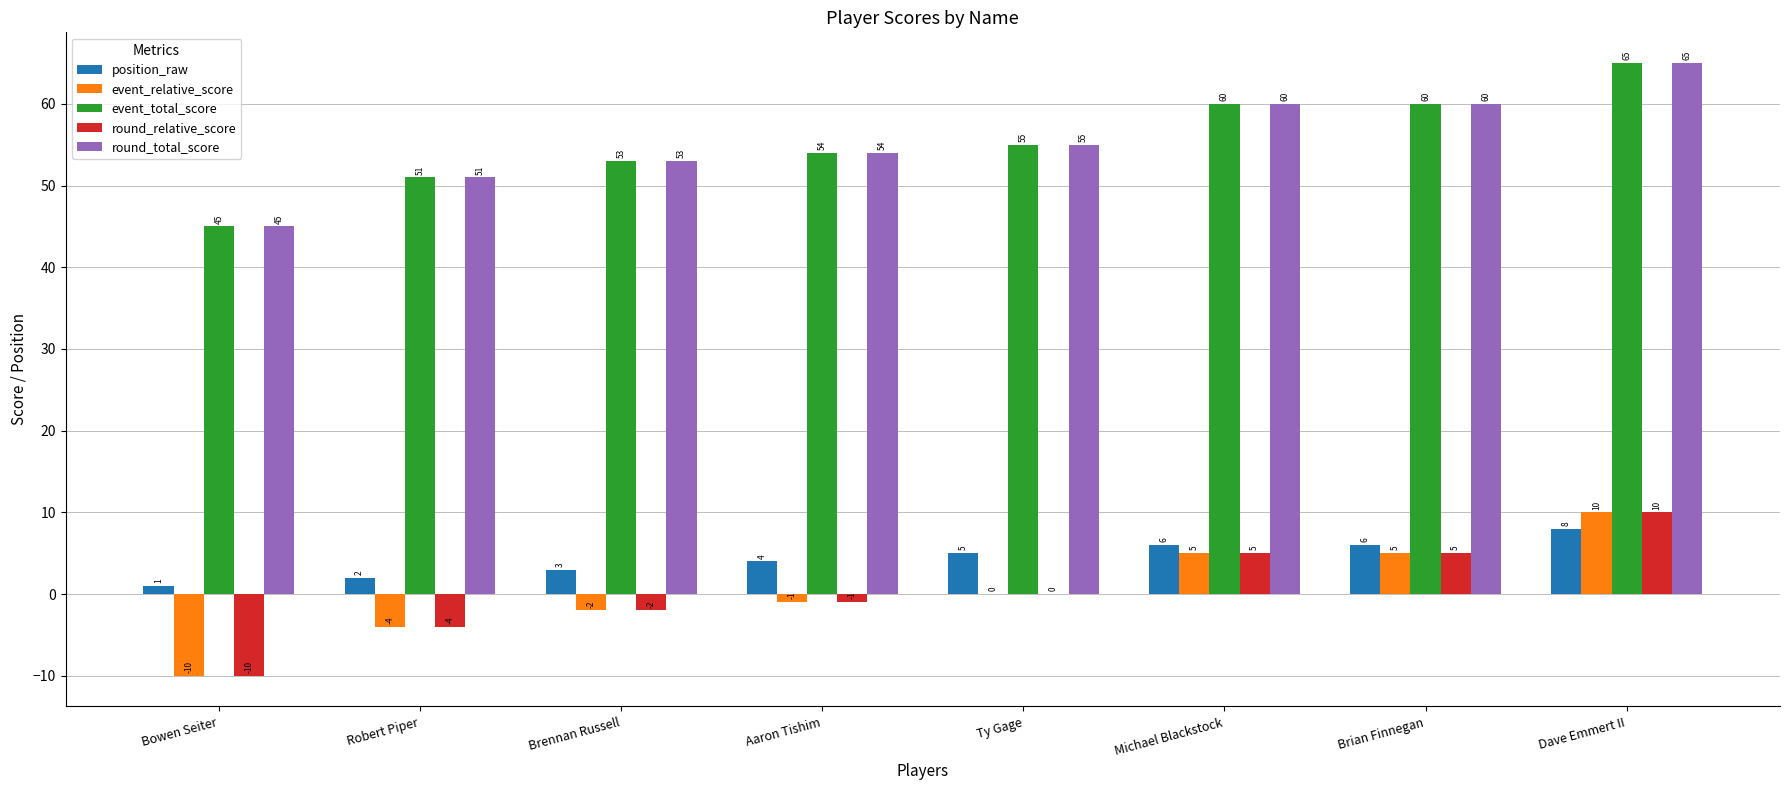

What is the sum of the round_total_score values at Robert Piper and Michael Blackstock?

111